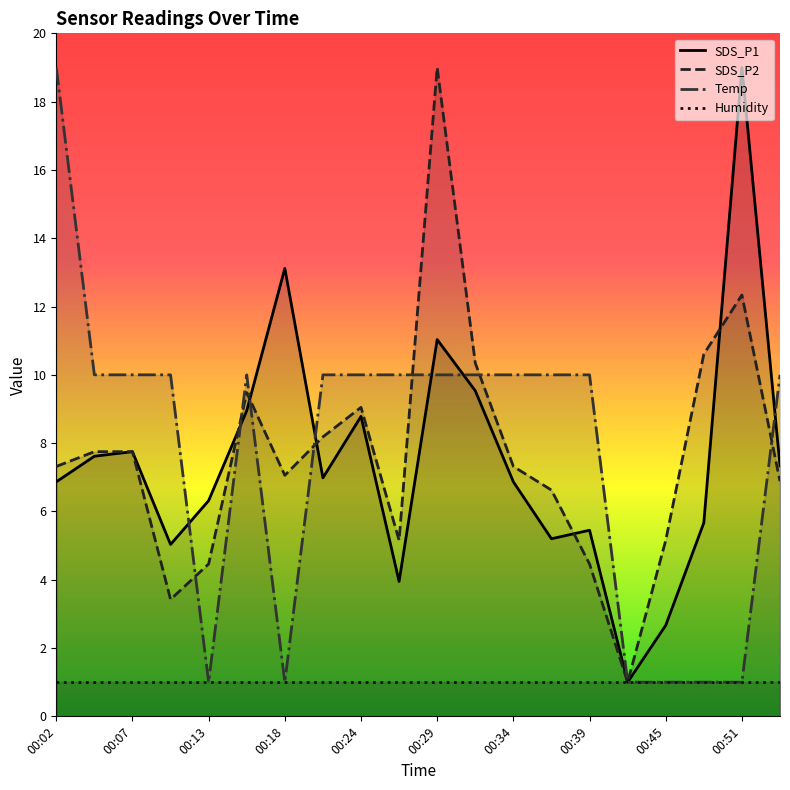

True or false: SDS_P2 and Humidity intersect in this chart.

False